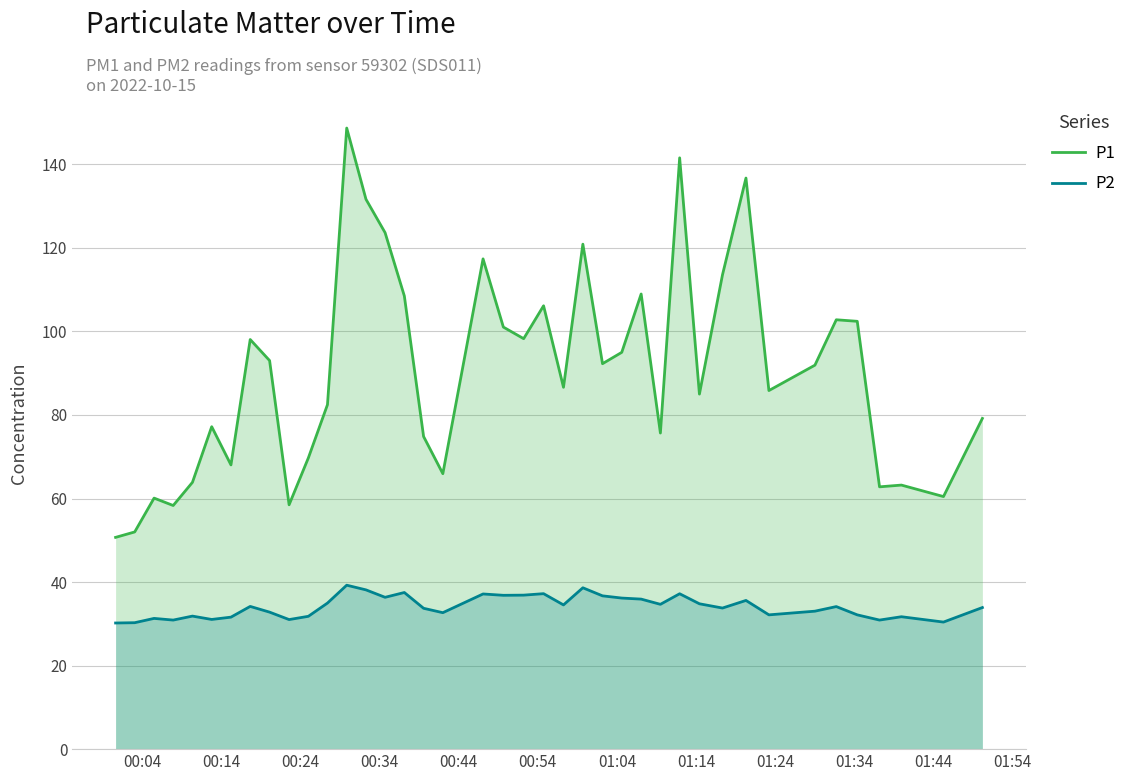

Which series has the largest total across all categories?

P1